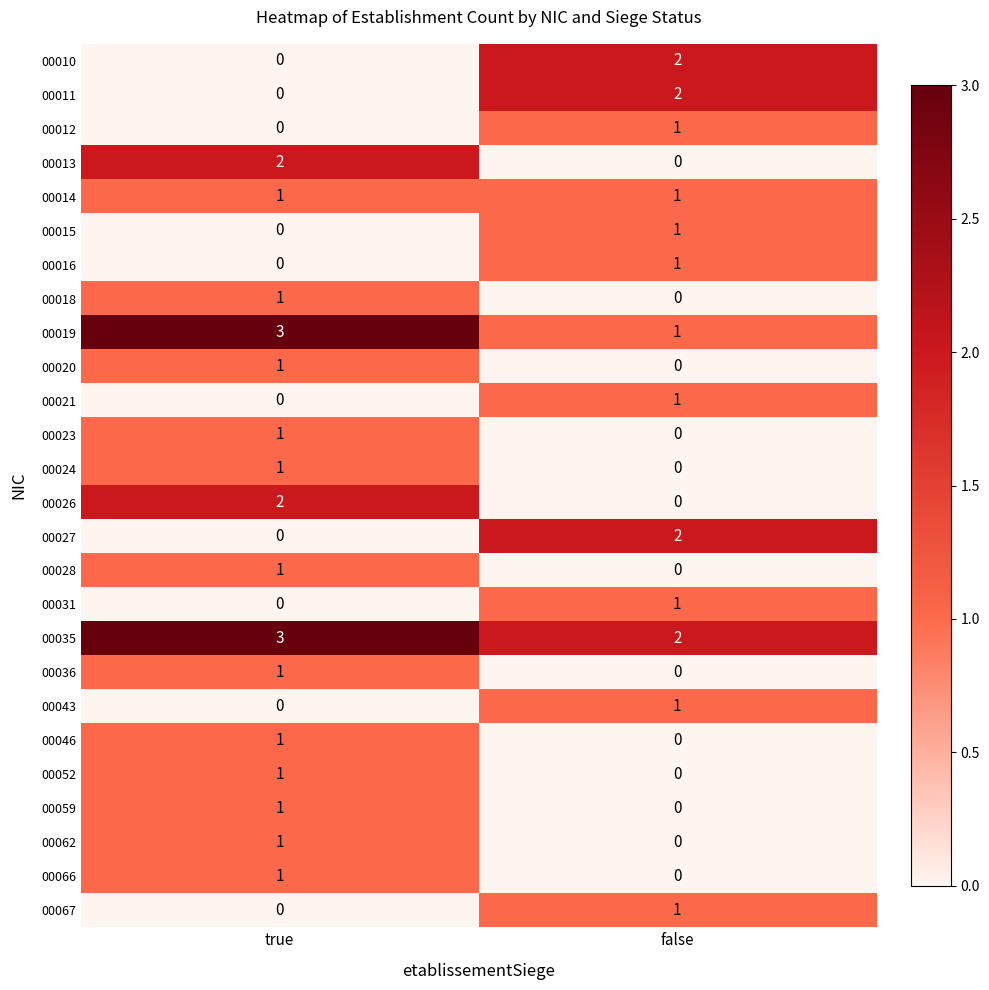

Is the value of 00062 at false greater than the value of 00023 at true?

No